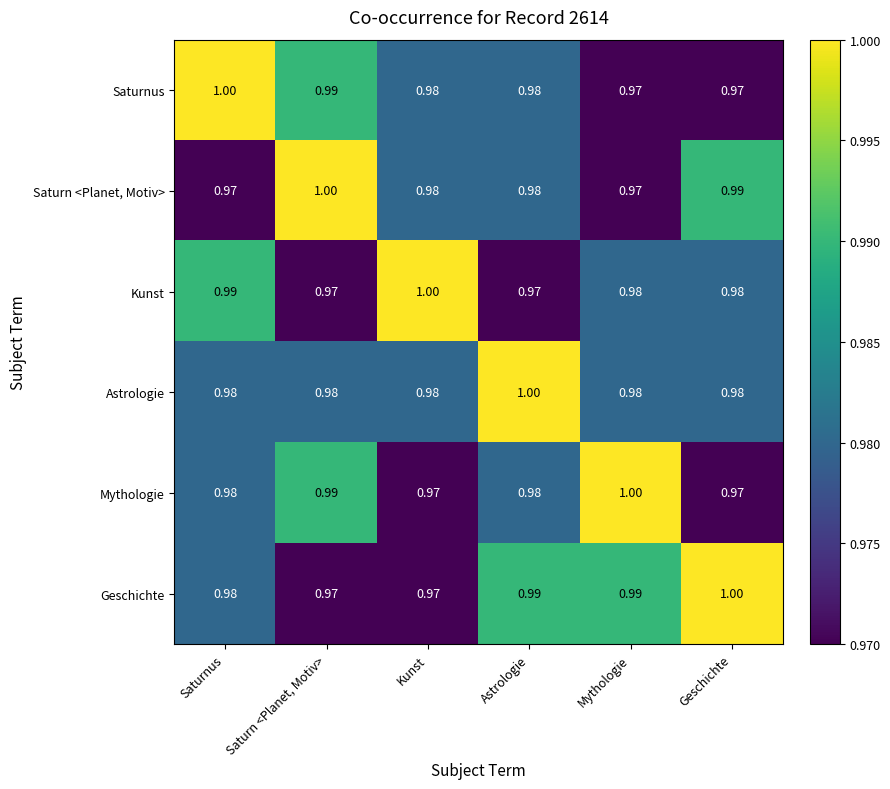

What is the total value across all series at Astrologie?

5.9